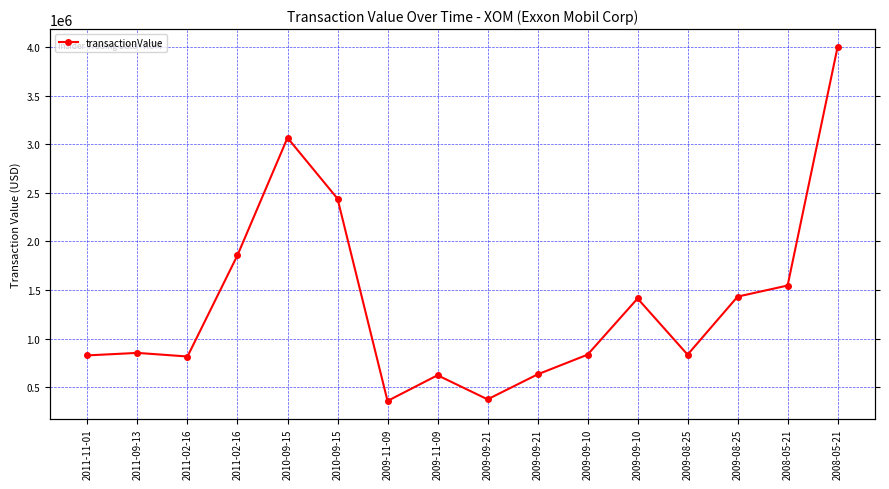

Approximately how many times larger is the value at 2008-05-21 compared to 2011-02-16?

2.2